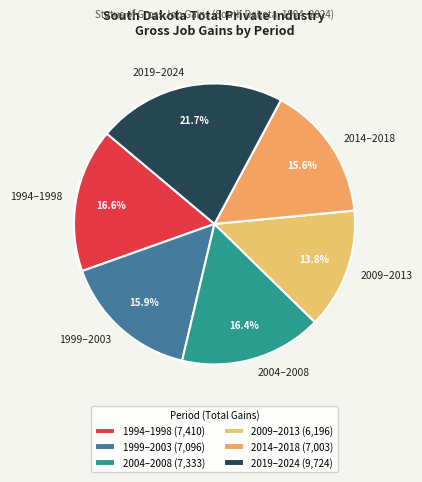

Is there any slice that represents more than half of the pie?

No